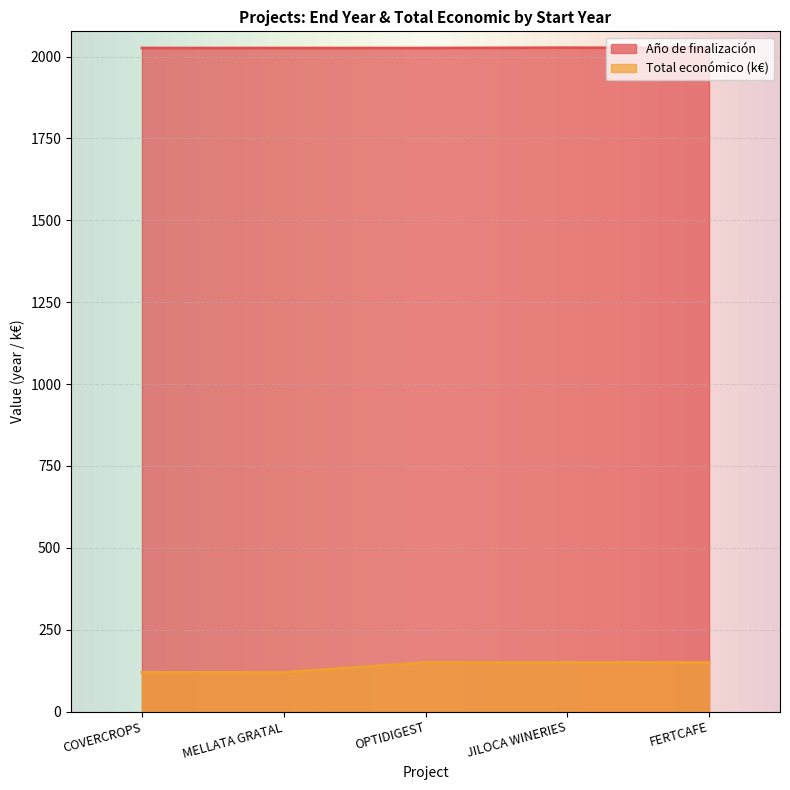

Which series changed the most between COVERCROPS and MELLATA GRATAL?

Año de finalización